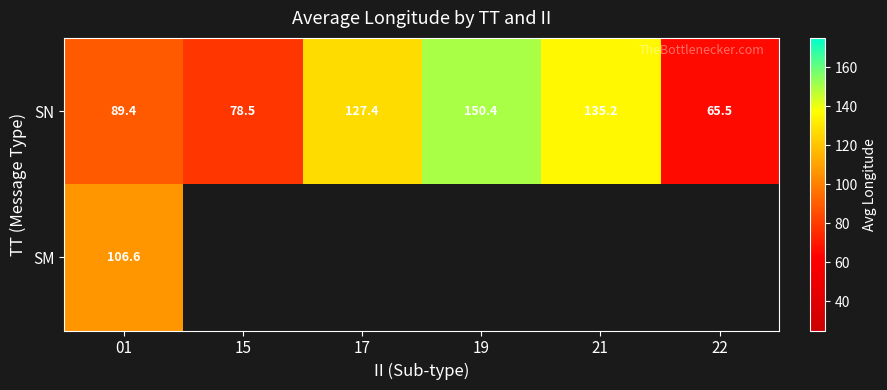

The value of SN at 17 is 221.9. True or false?

False